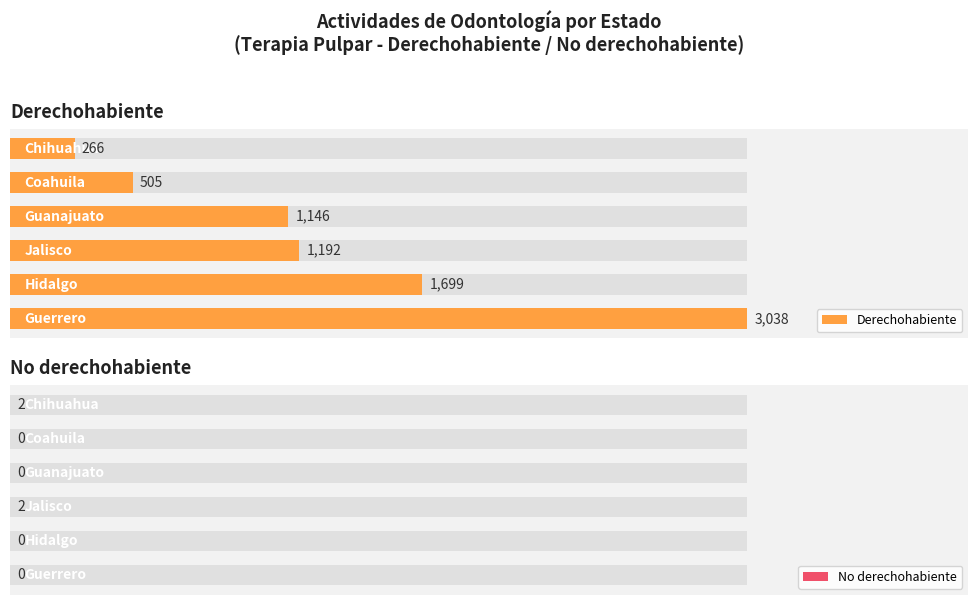

Reading left to right, list all the values displayed in this chart.

Derechohabiente: 3038	1699	1192	1146	505	266
No derechohabiente: 0	0	2	0	0	2